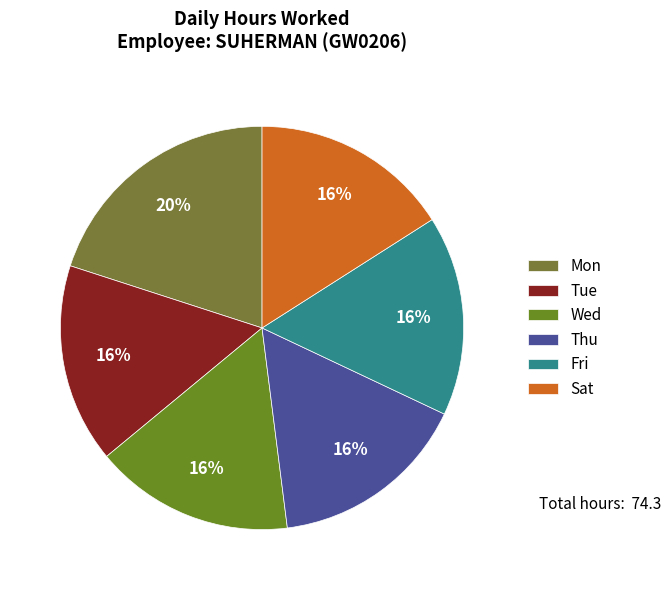

Count the number of slices in the pie.

6